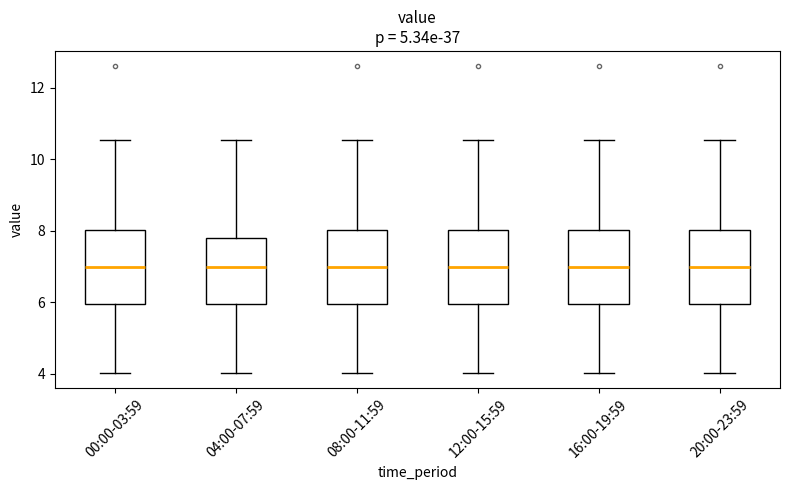

Where does the median line of the box for 08:00-11:59 sit on the y-axis? The values are not printed on the chart, so give them approximately, as read against the axis.

7.0